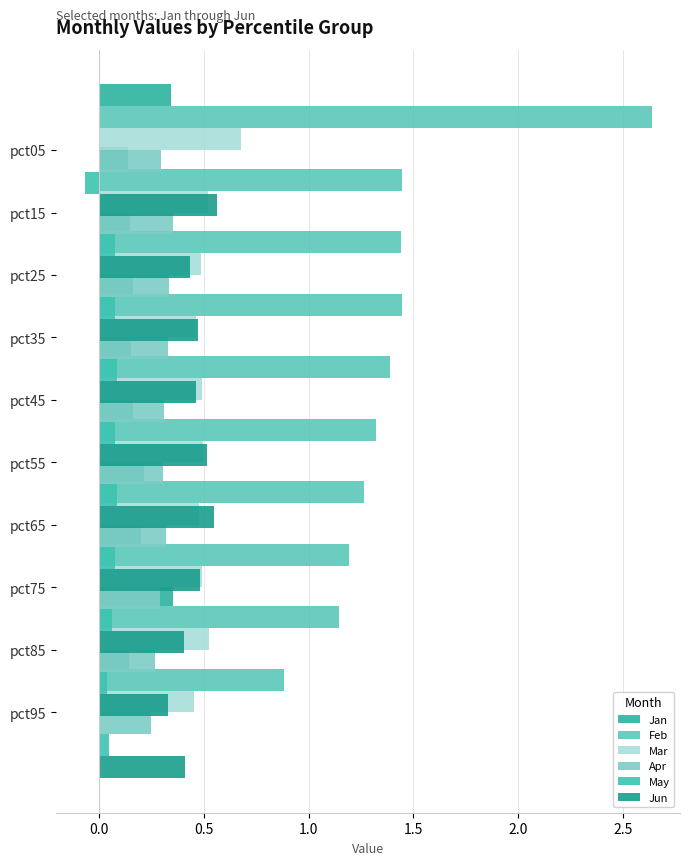

Is the value of Jun at 1.0 greater than the value of Mar at 1.0?

Yes